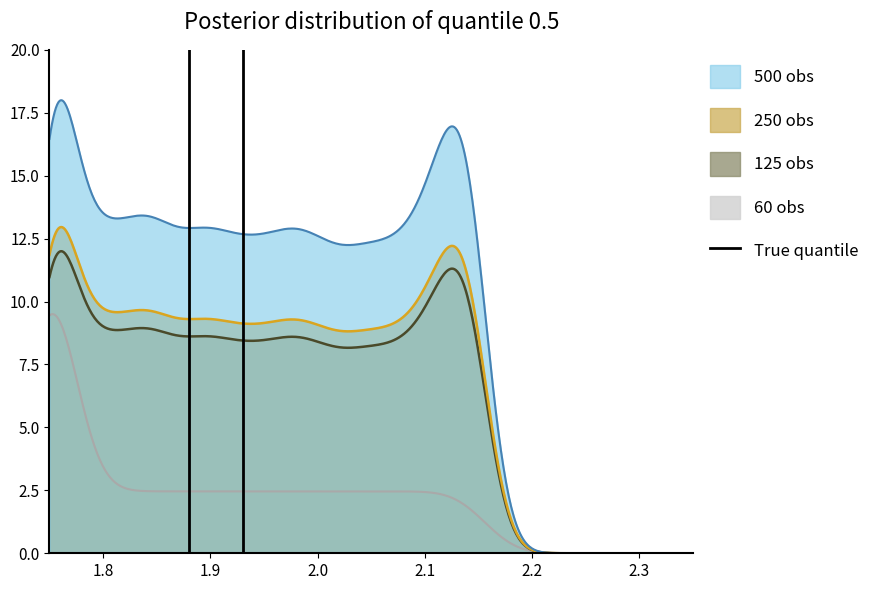

Rank the categories by value from lowest to highest.

1.8, 1.9